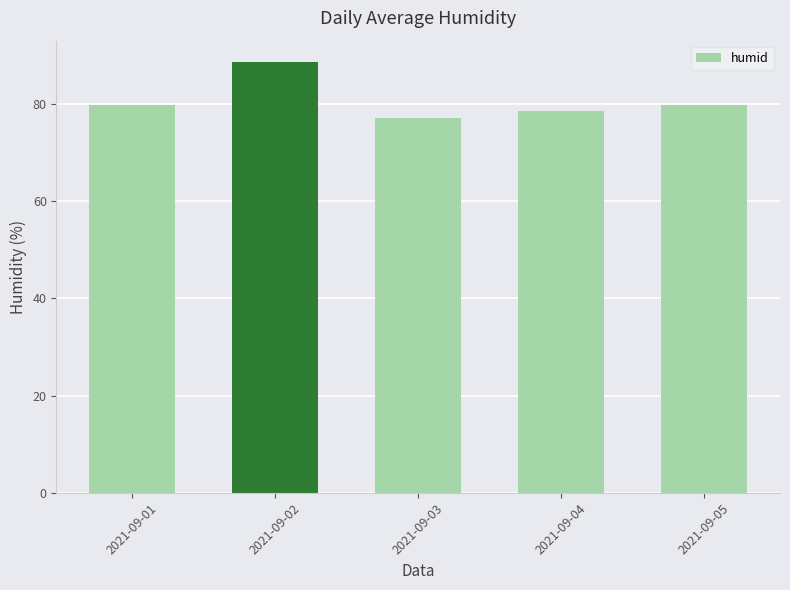

The value at 2021-09-03 is 77.1. True or false?

True